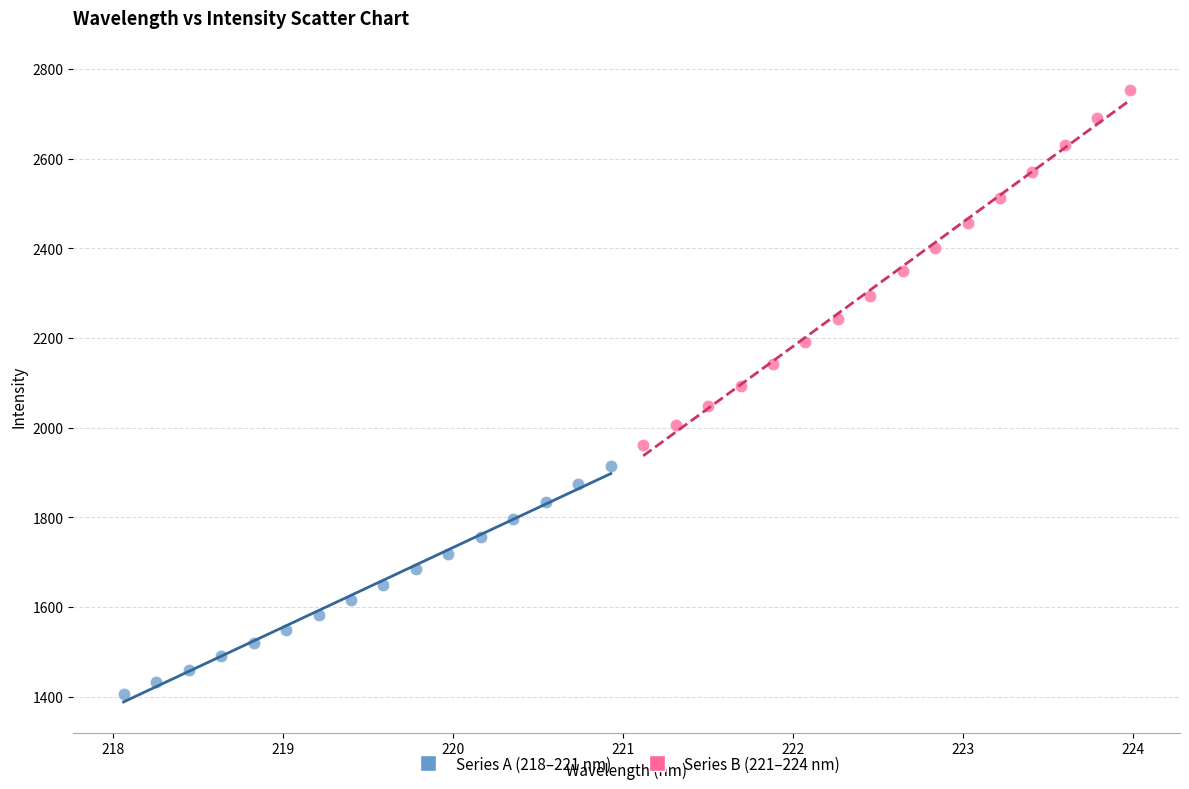

Which series contains the highest Y value?

Series B (221–224 nm)